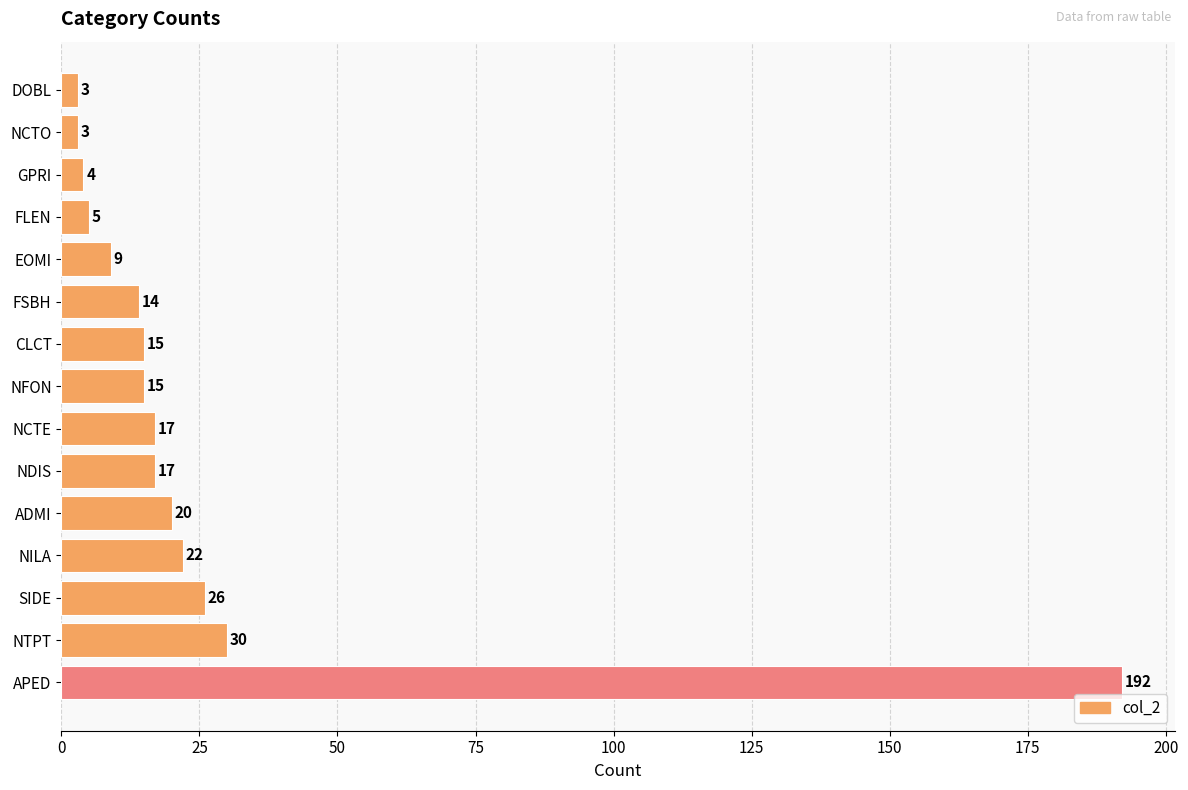

What is the maximum value shown in the chart?

192